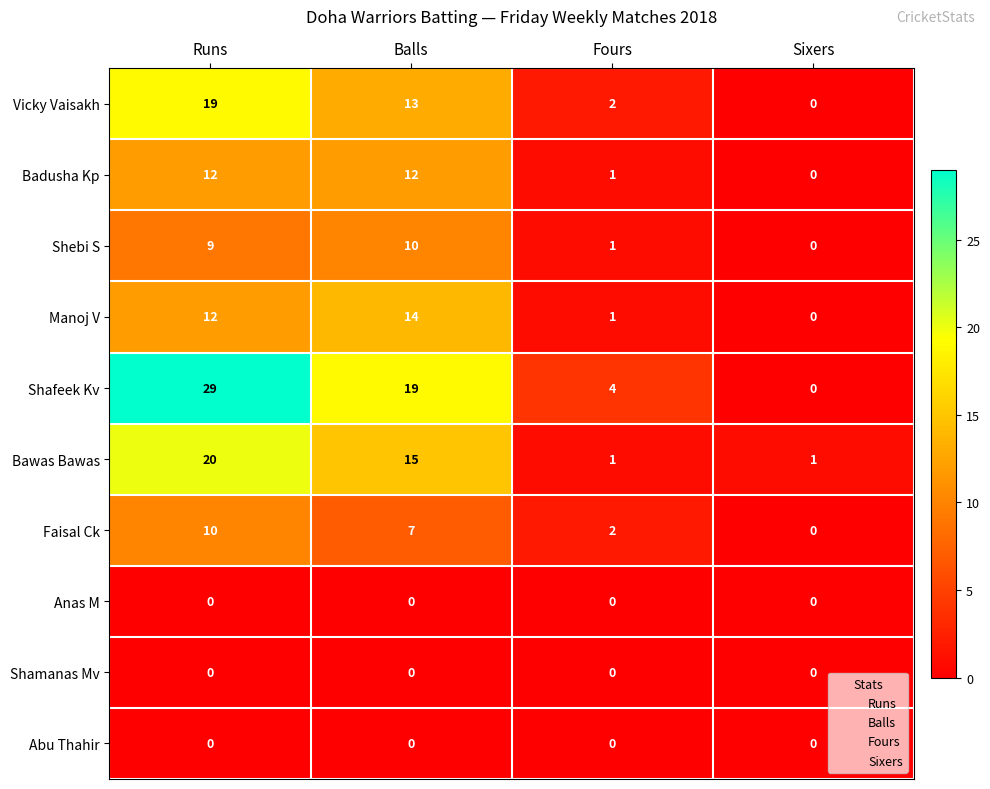

Where is Manoj V nearest to the value 7?

Runs